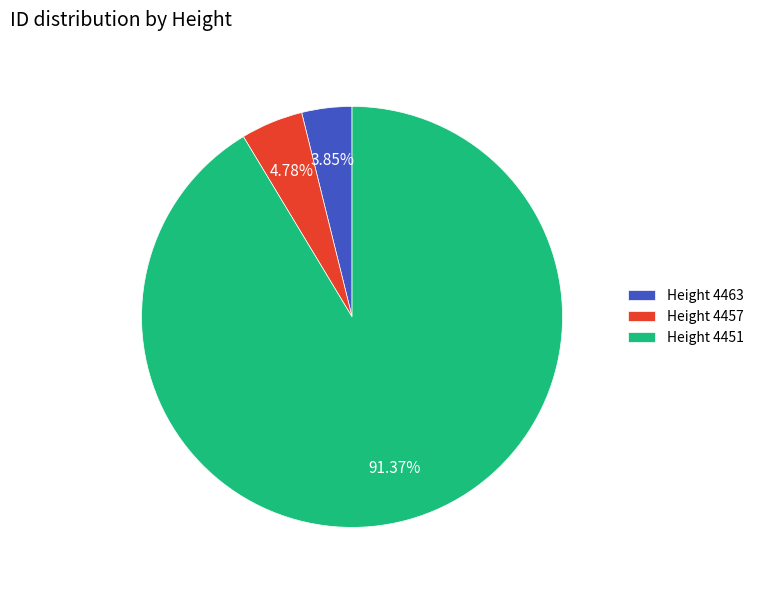

Is there any slice that represents more than half of the pie?

Yes